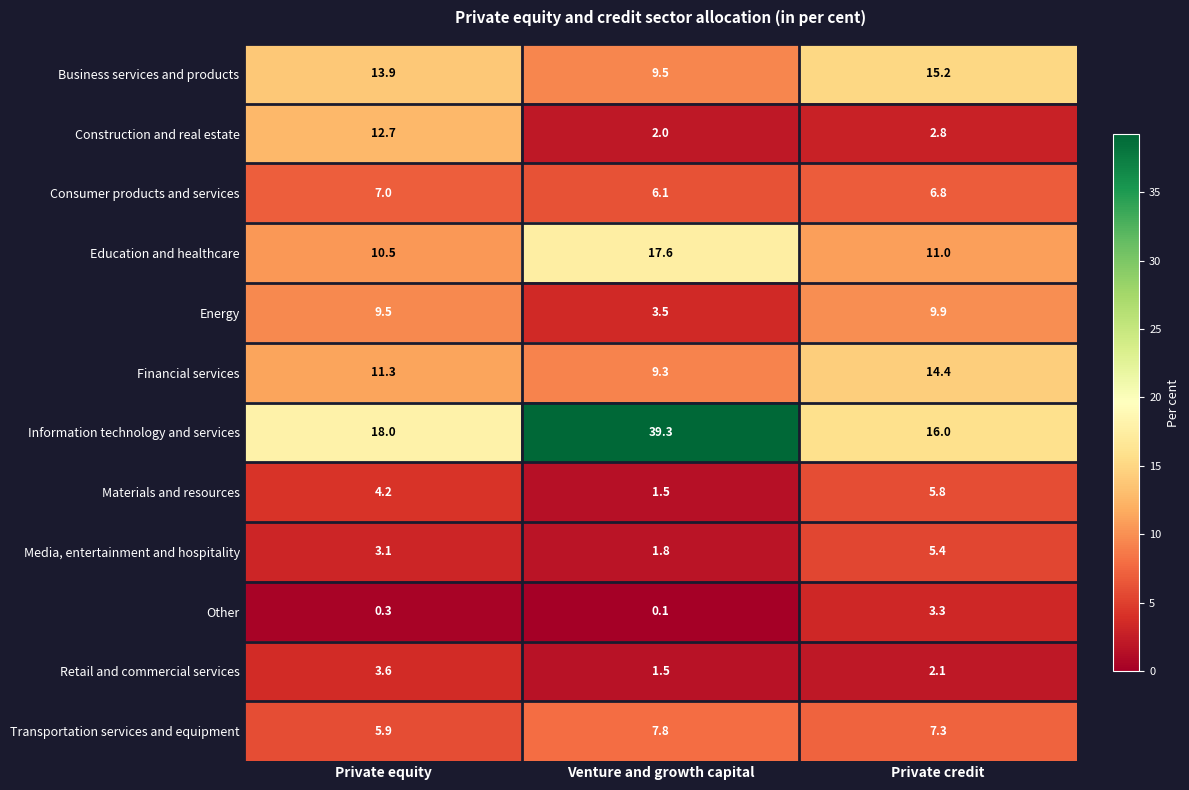

What is the difference between the maximum and minimum values in the Construction and real estate series?

10.7